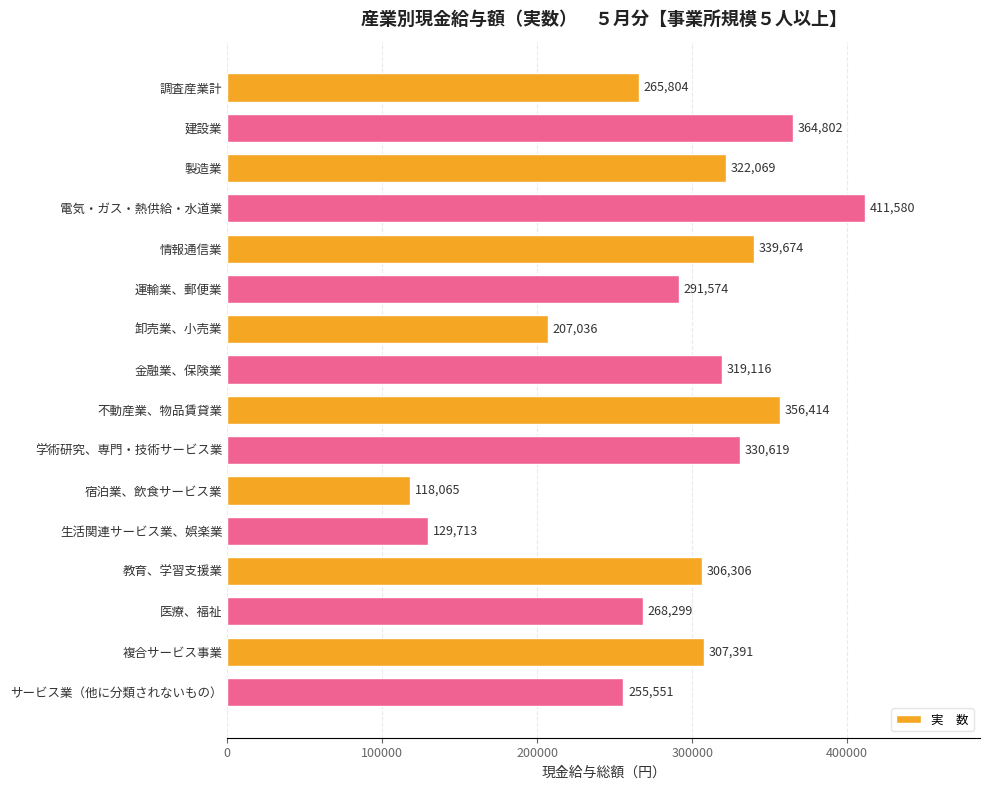

What is the maximum value shown in the chart?

411580